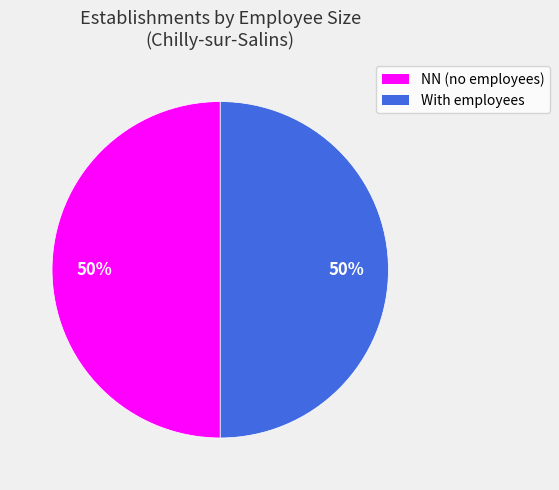

To the nearest percent, what is the average slice percentage?

50%